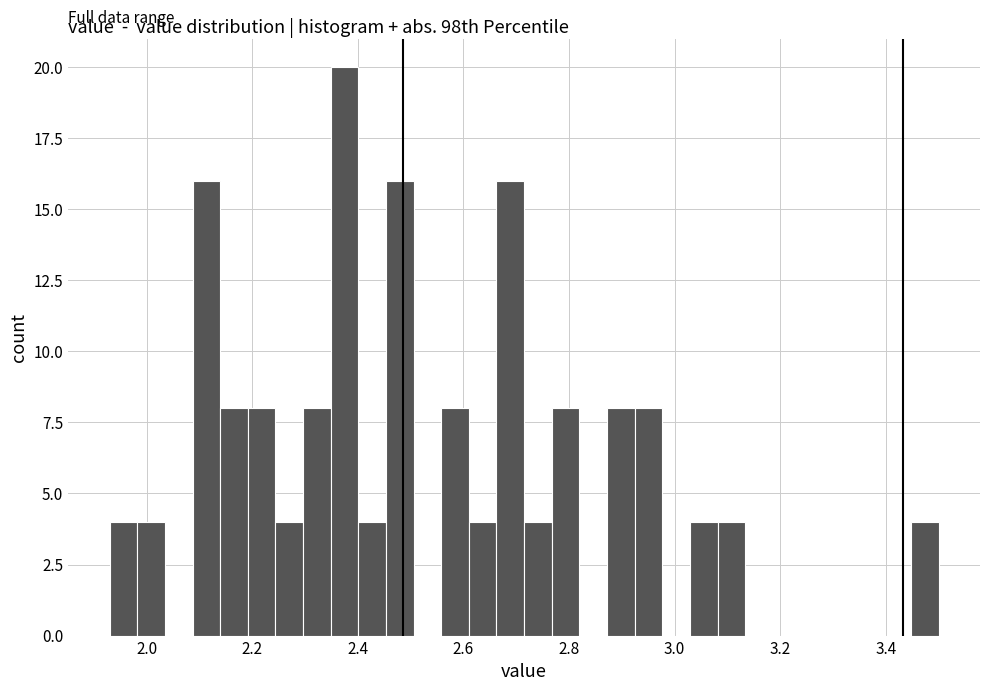

Read against the x-axis, roughly where is the centre of the tallest bar?

2.38